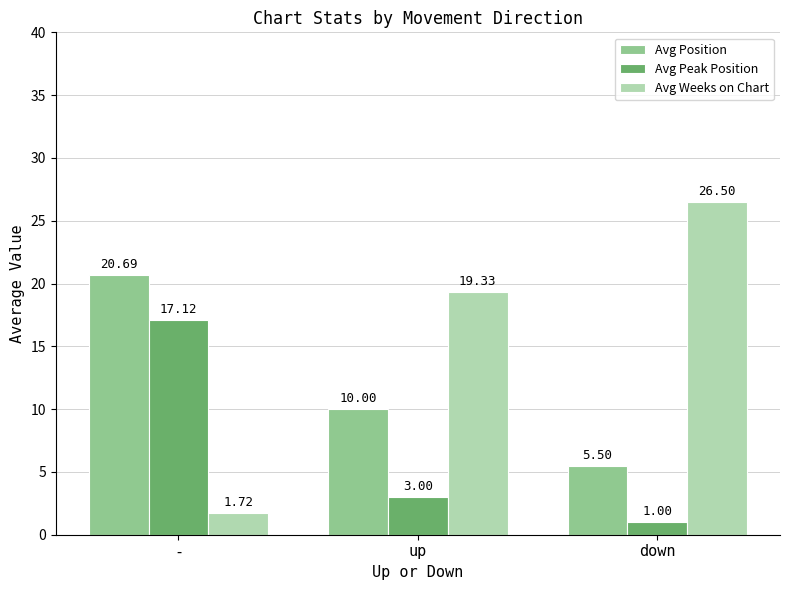

How many bars are there in total?

9